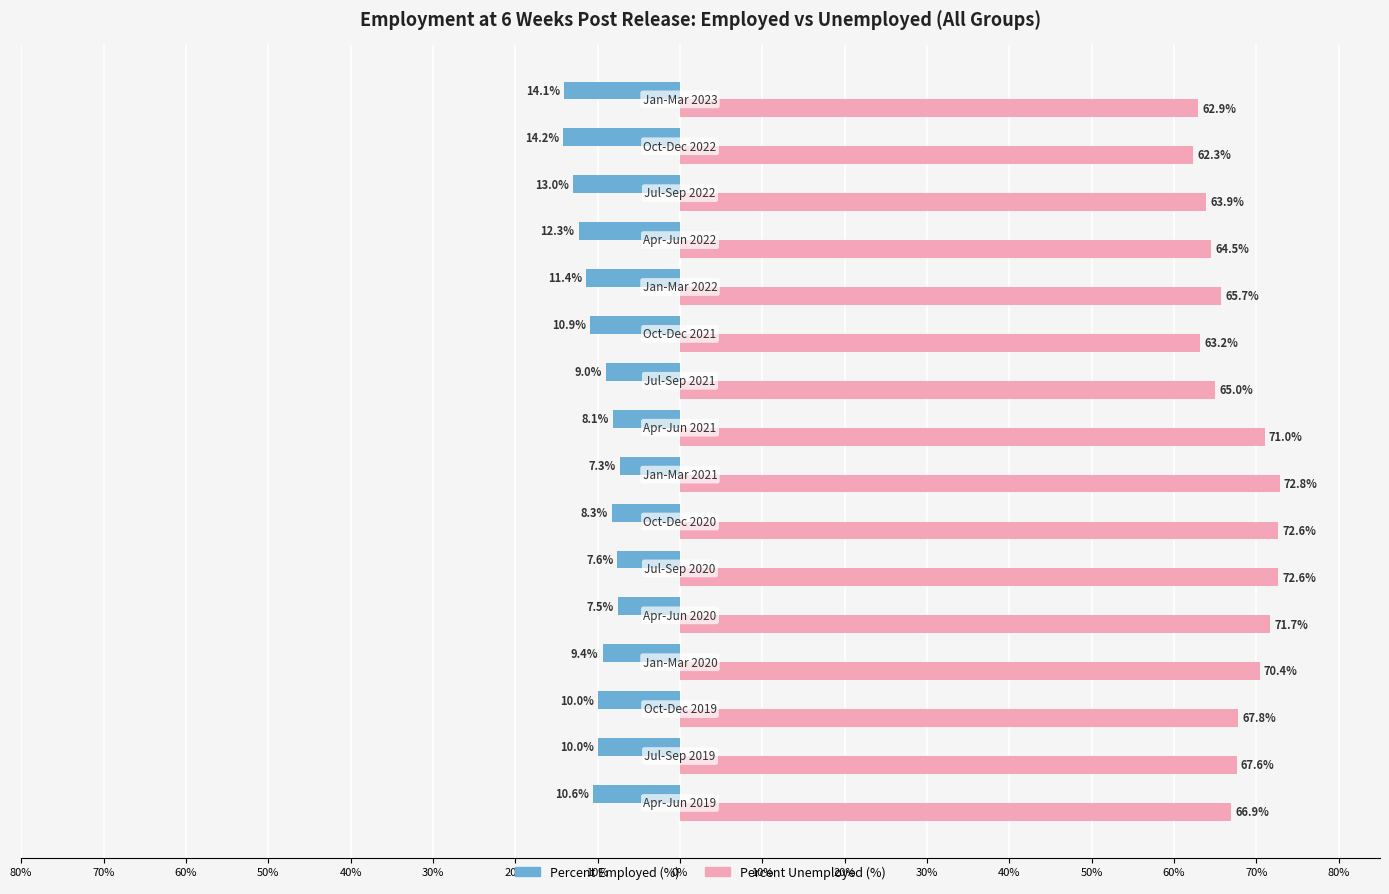

List the series in order of their peak value, lowest first.

Percent Employed (%), Percent Unemployed (%)